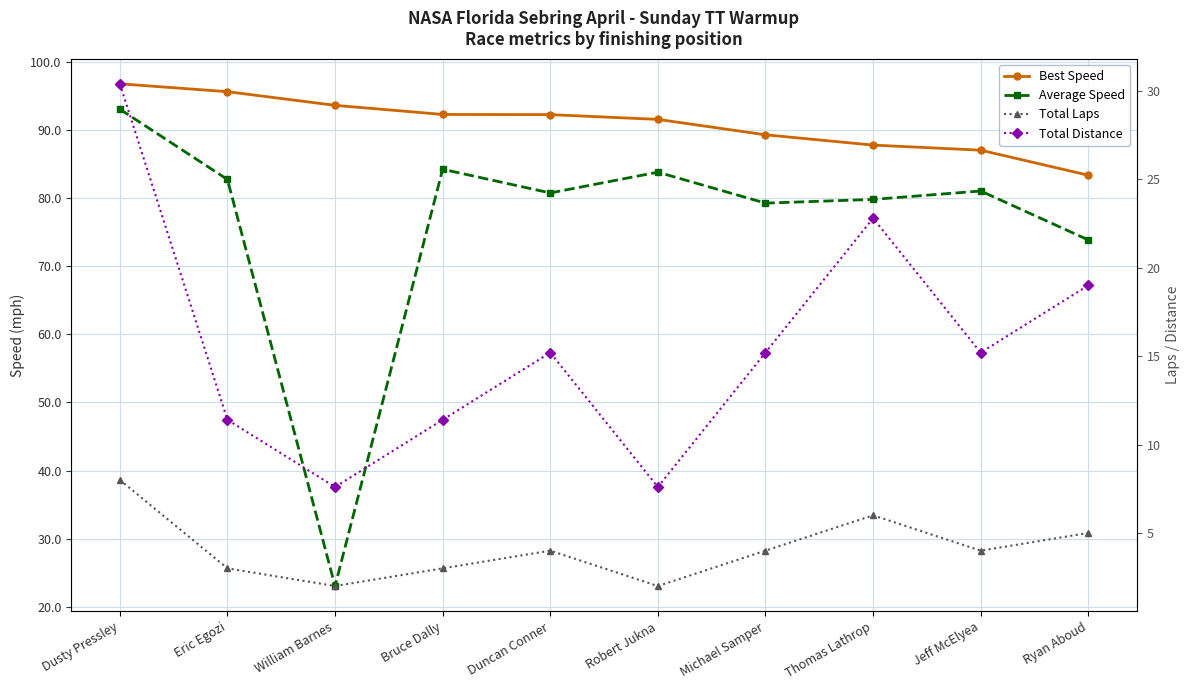

What is the average value of the Best Speed series?

91.0